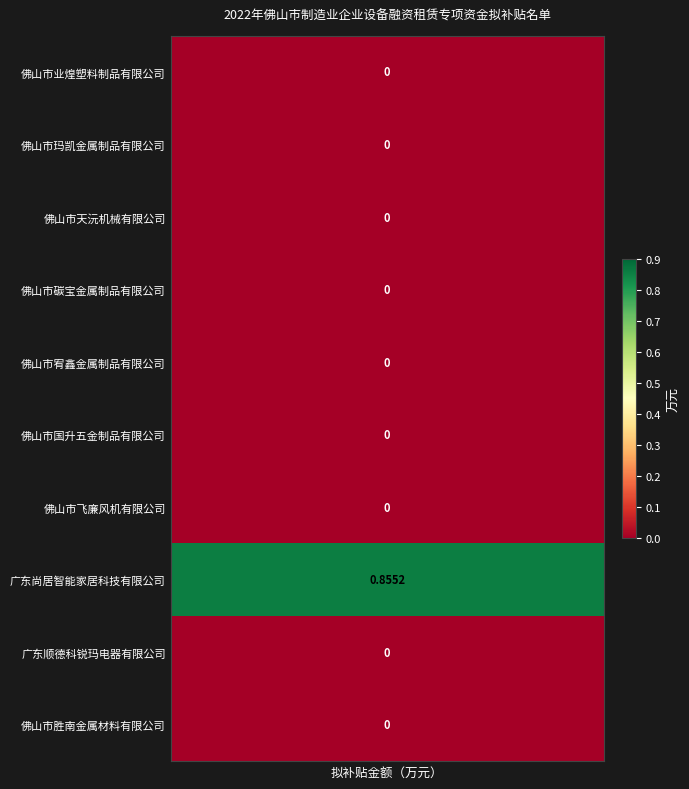

Reading left to right, list all the values displayed in this chart.

0.0	0.0	0.0	0.0	0.0	0.0	0.0	0.9	0.0	0.0